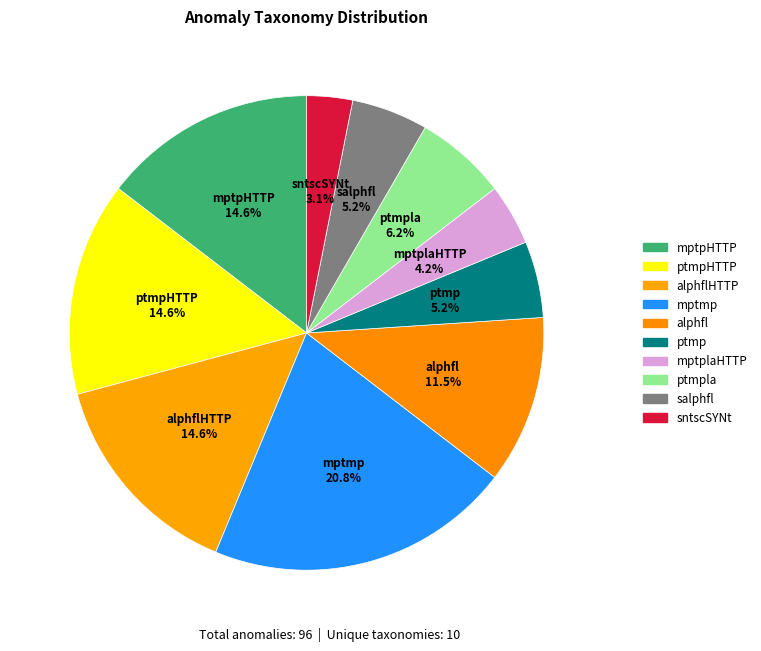

Which category has the smallest portion of the pie?

sntscSYNt